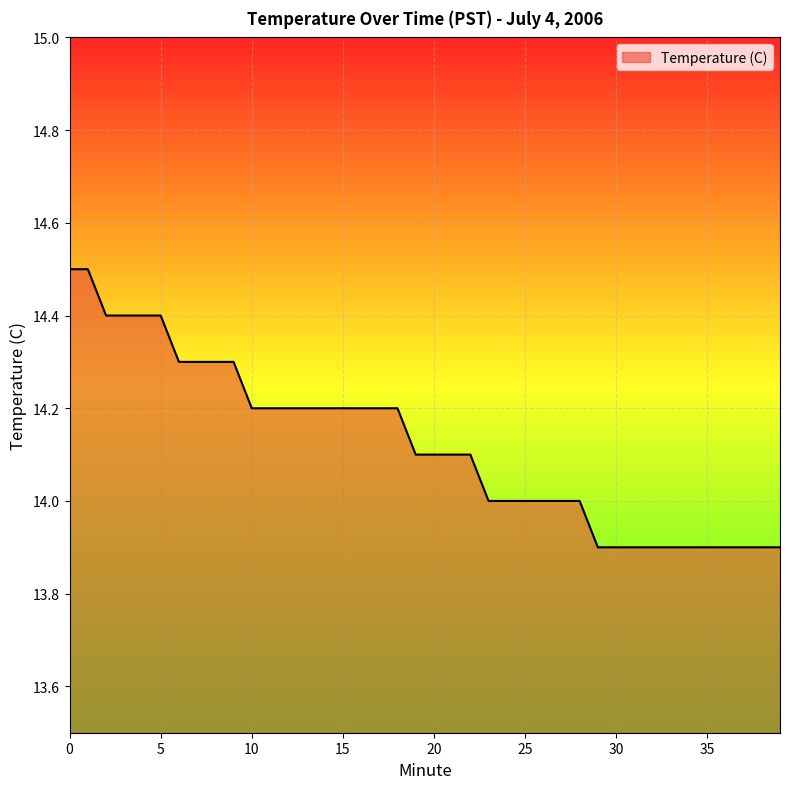

What is the minimum value shown in the chart?

13.9